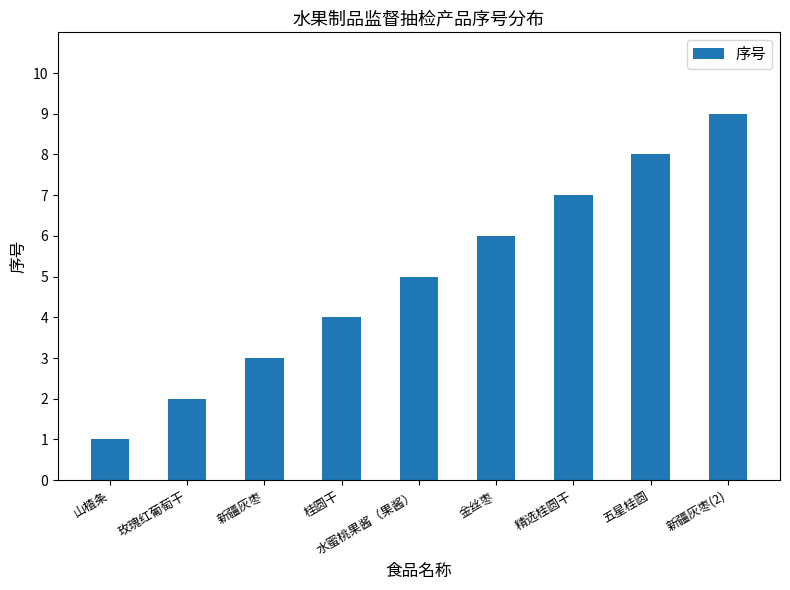

The chart shows a value of 2 at 玫瑰红葡萄干. True or false?

True